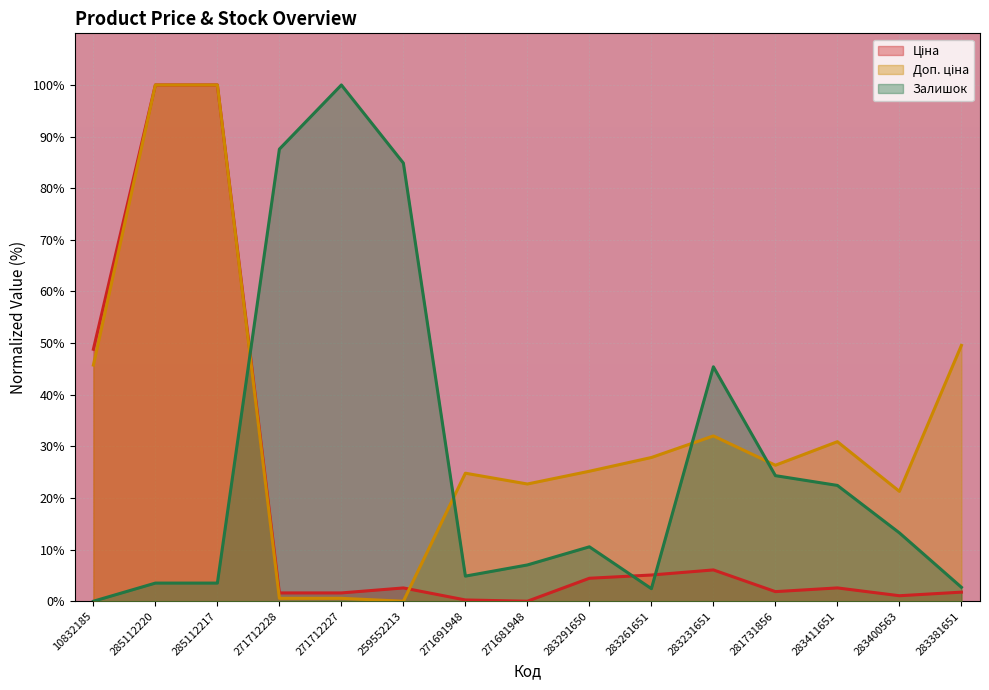

At which category does Доп. ціна reach its first local valley?

259552213